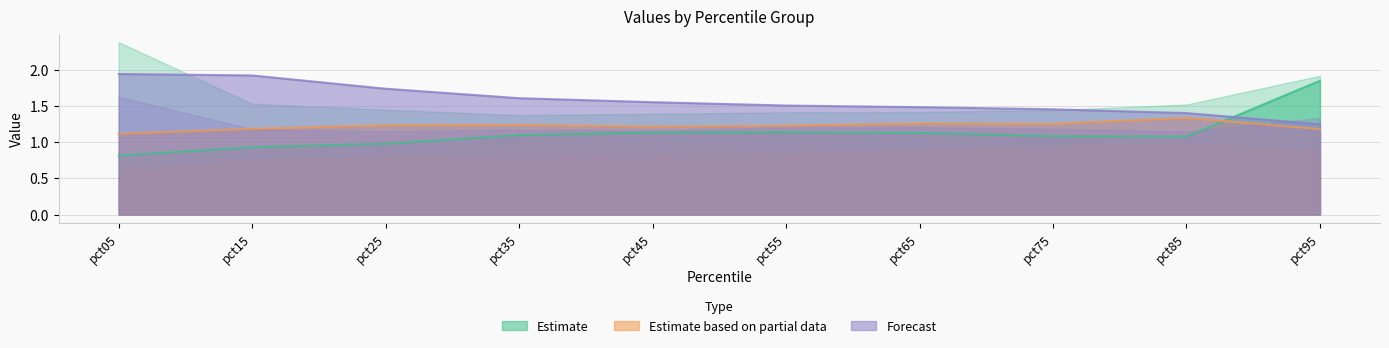

True or false: May has a value of 1.3 at pct65.

True